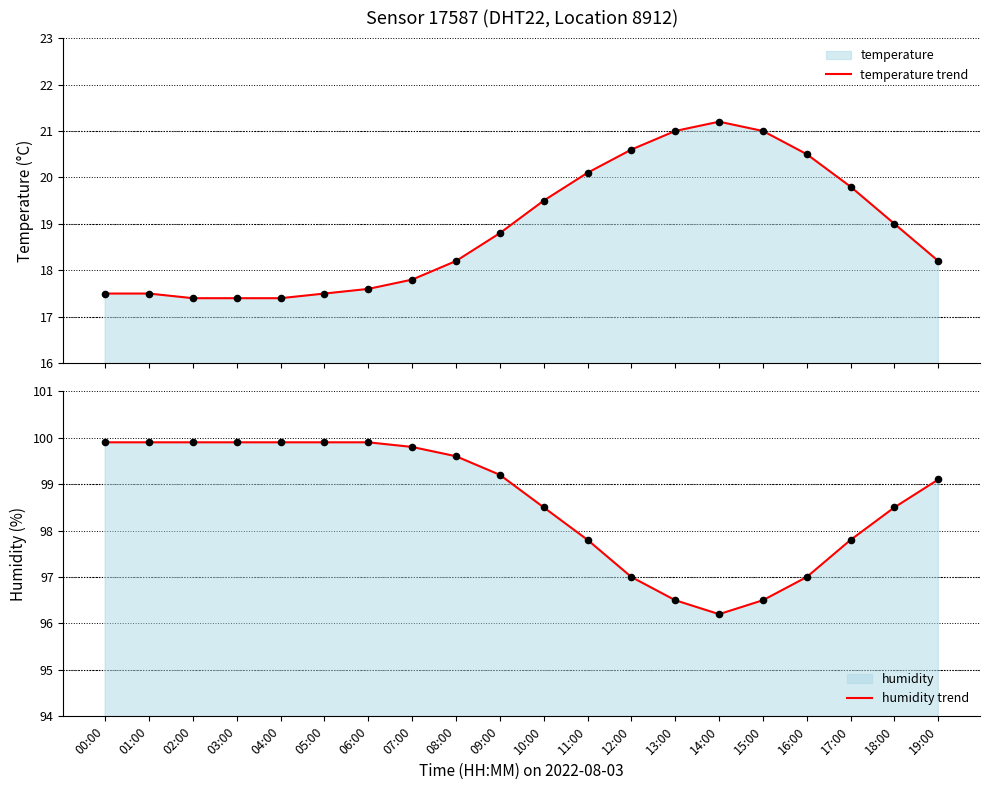

At which category is the sum across all series the highest?

09:00